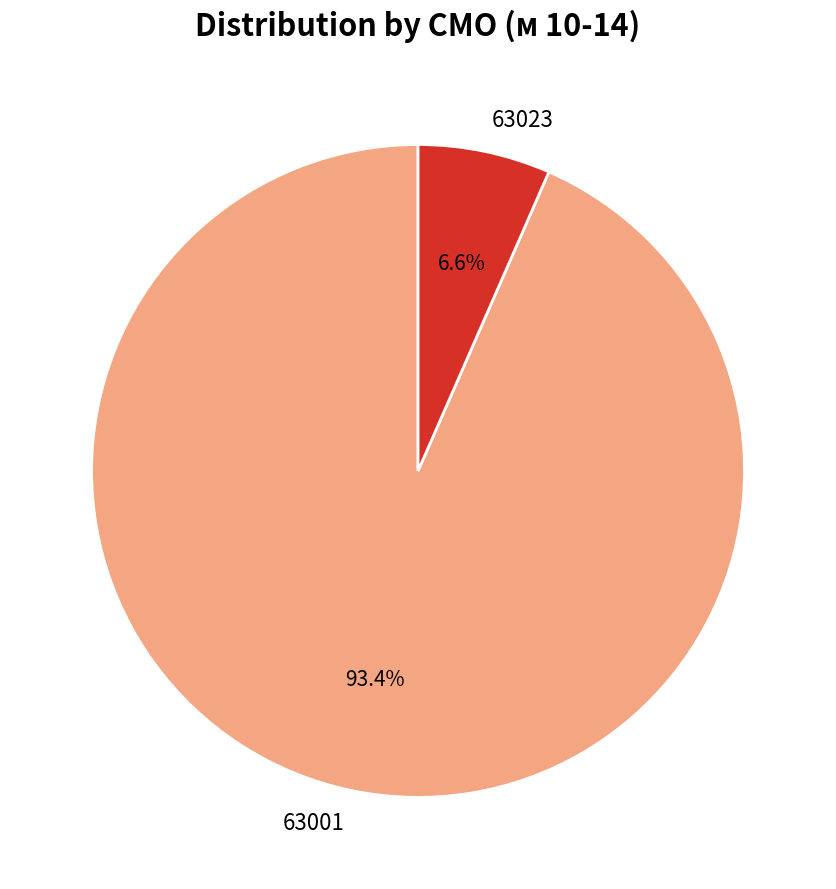

Which has a higher value, 63001 or 63023?

63001